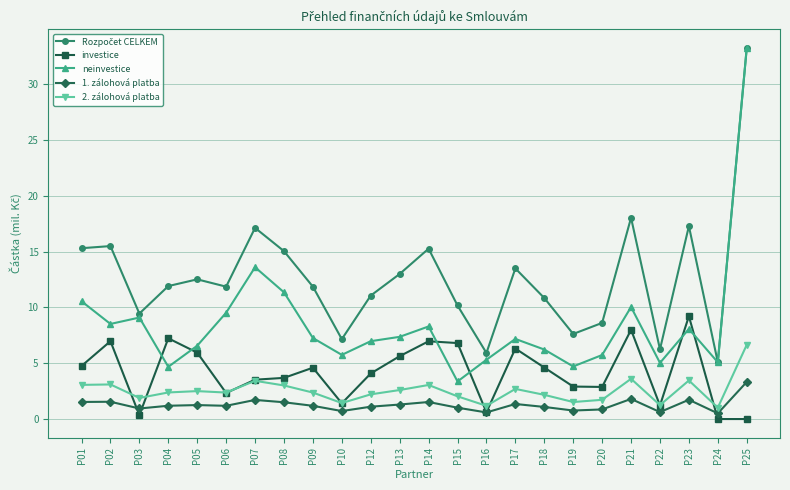

What is the total value across all series at P09?

27.3